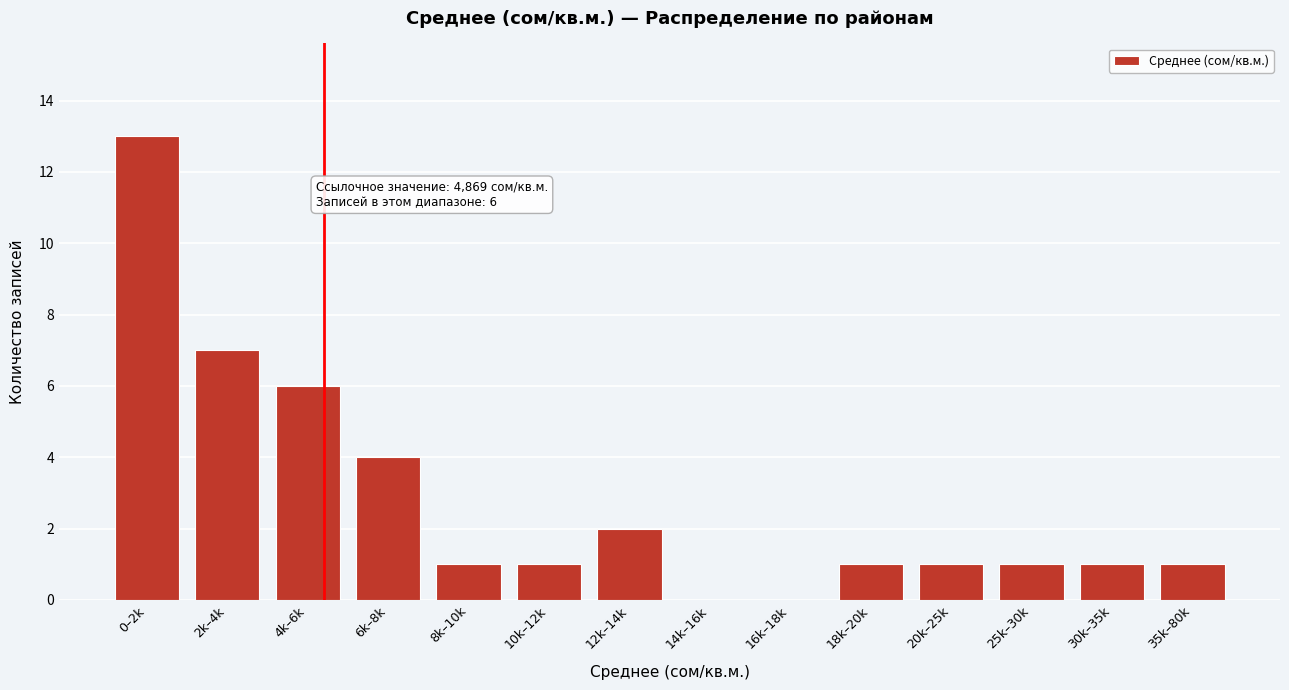

Reading right to left, transcribe all the data shown in this chart.

35k–80k=1	30k–35k=1	25k–30k=1	20k–25k=1	18k–20k=1	16k–18k=0	14k–16k=0	12k–14k=2	10k–12k=1	8k–10k=1	6k–8k=4	4k–6k=6	2k–4k=7	0–2k=13